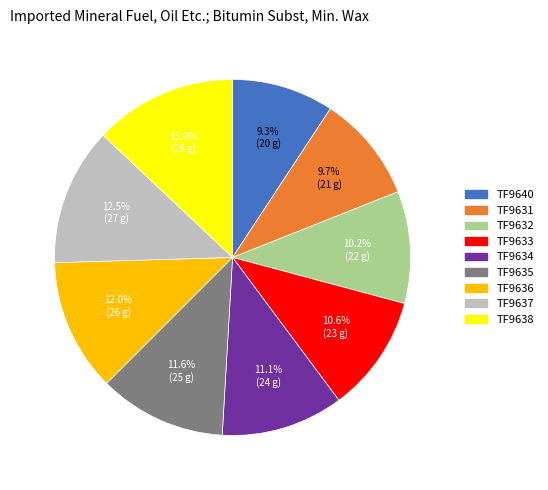

The TF9640 slice represents 9% of the pie. True or false?

True